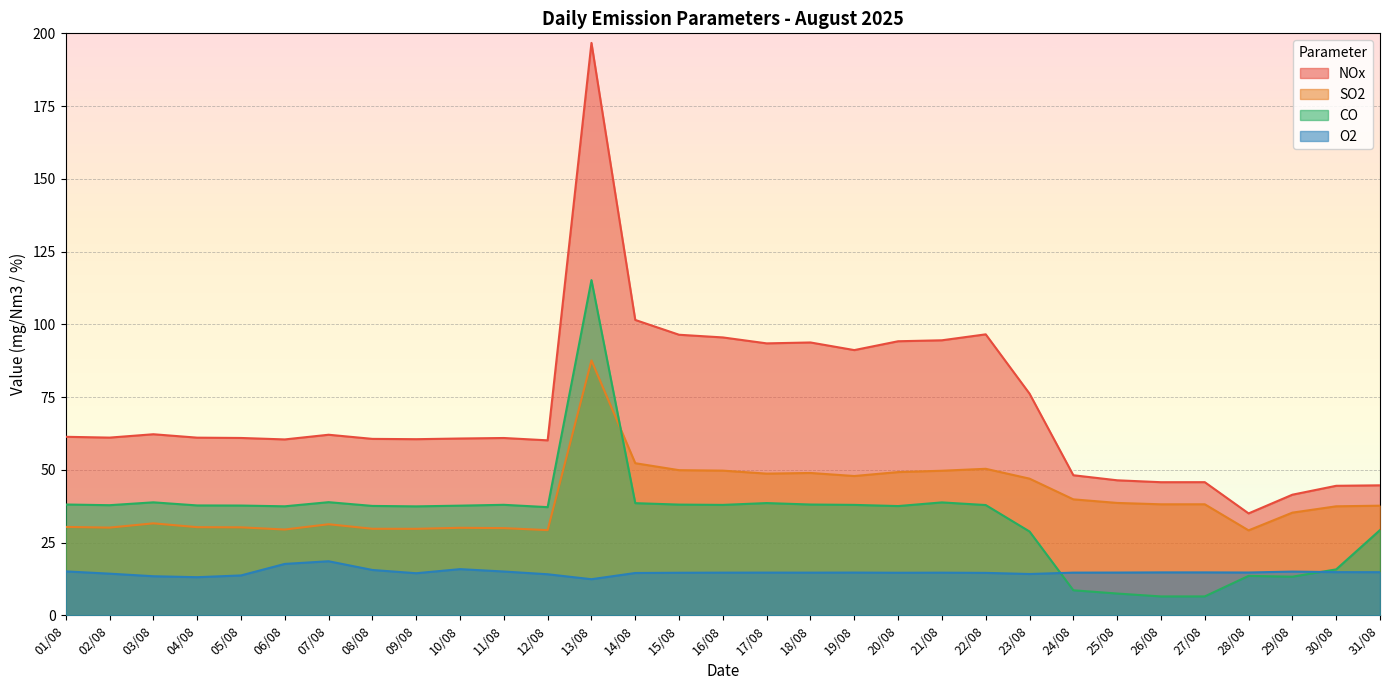

What is the sum of the NOx values at 24/08 and 16/08?

143.6